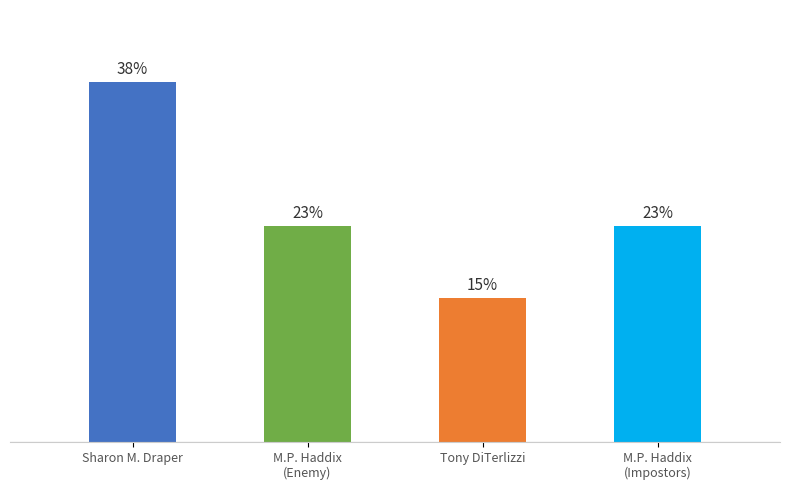

Are the bars horizontal?

No